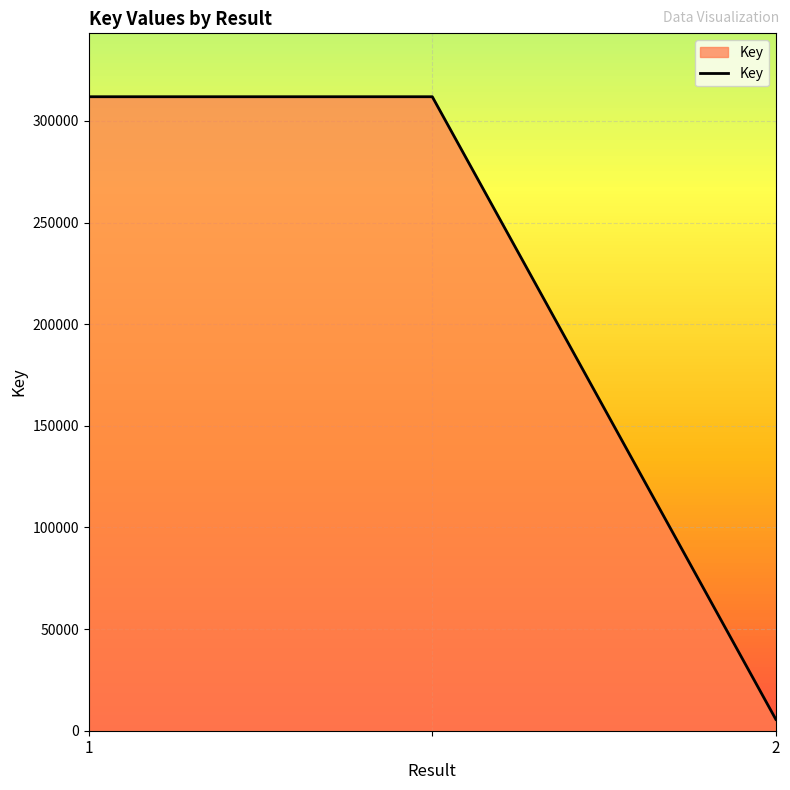

What is the average value?

209786